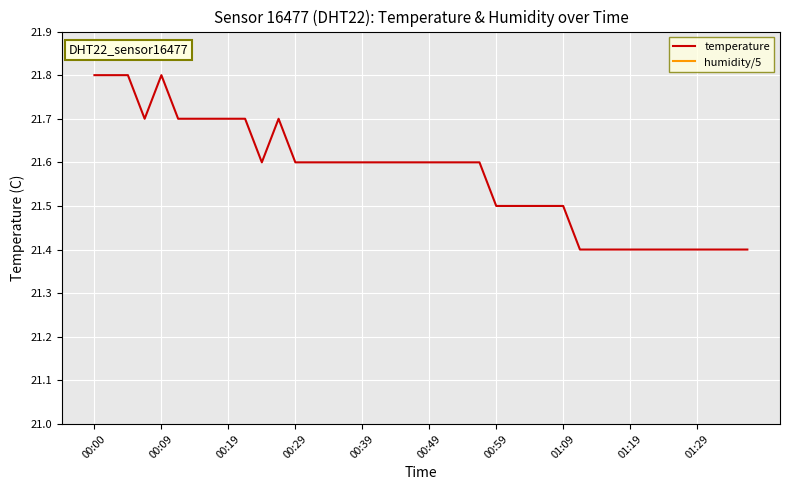

The temperature series shows 21.7 at 00:19. True or false?

True